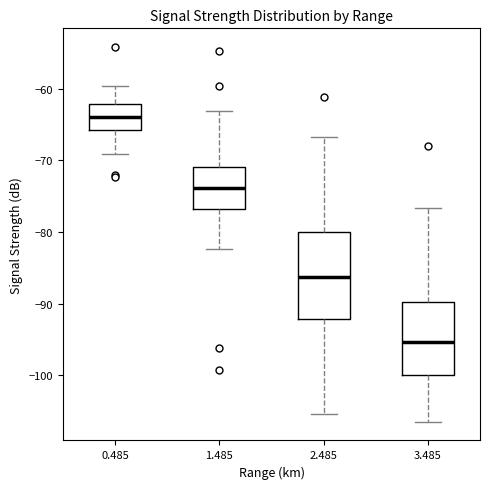

Where does the upper whisker of the box at x = 1.485 end on the y-axis? The values are not printed on the chart, so give them approximately, as read against the axis.

-63